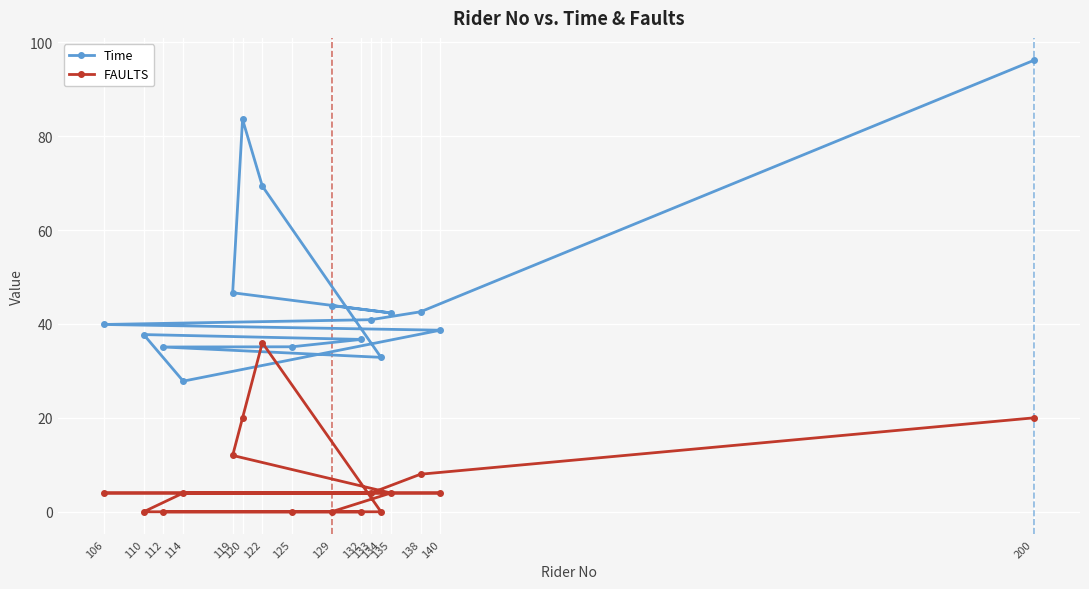

True or false: FAULTS has a value of 6.7 at 106.

False